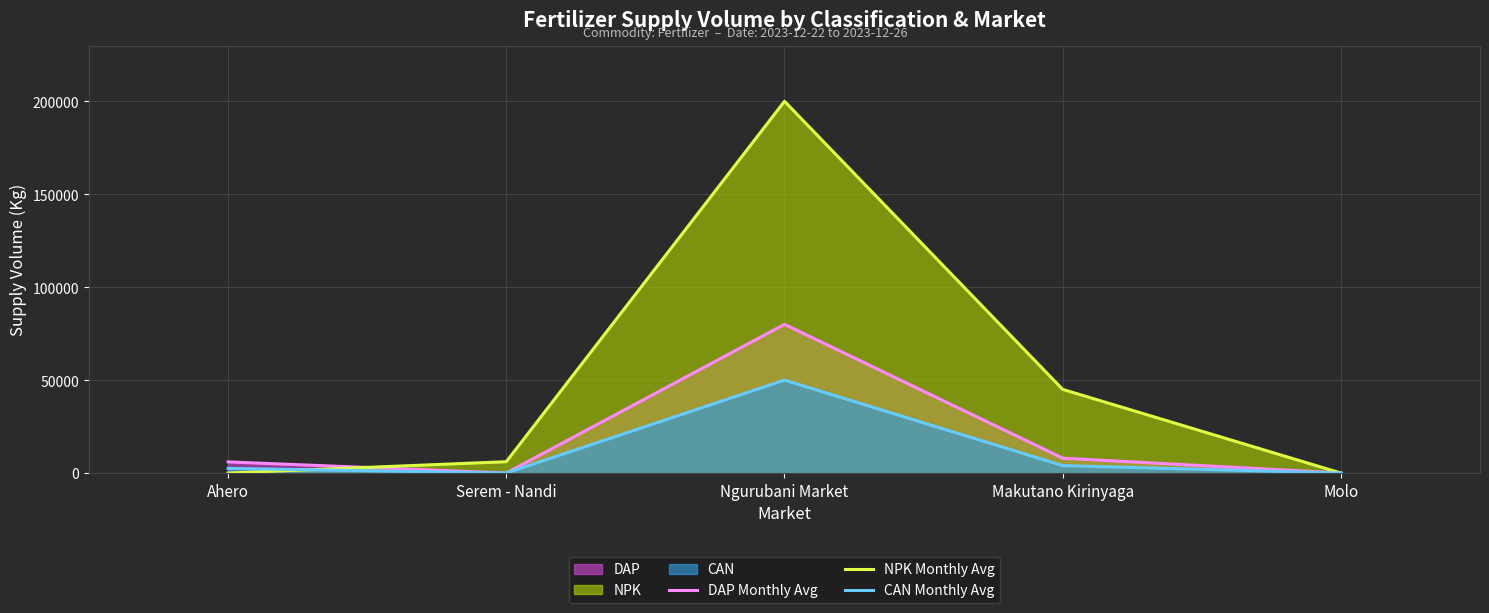

At which category is the sum across all series the highest?

Ngurubani Market